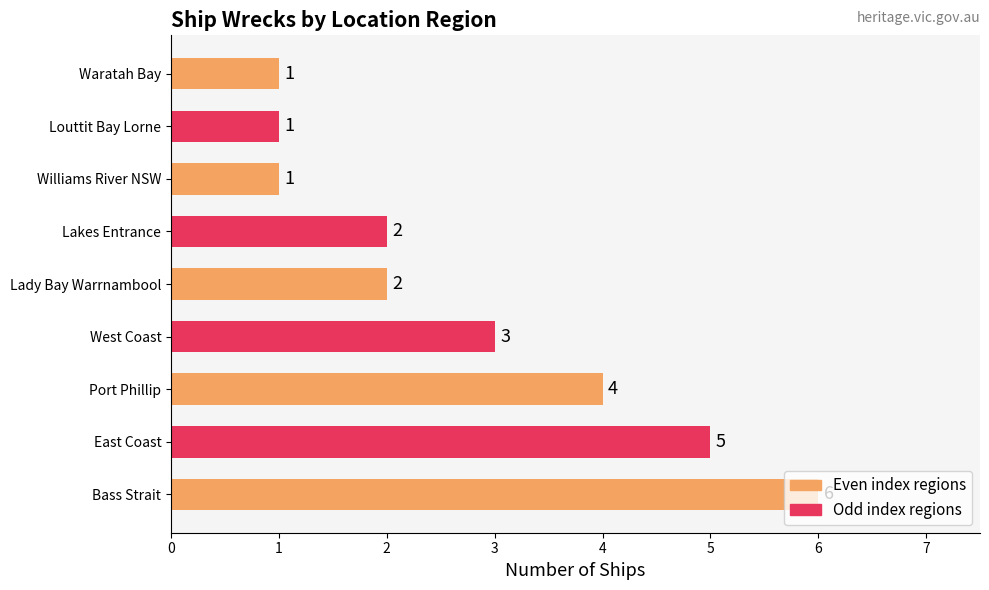

What is the sum of all values?

25